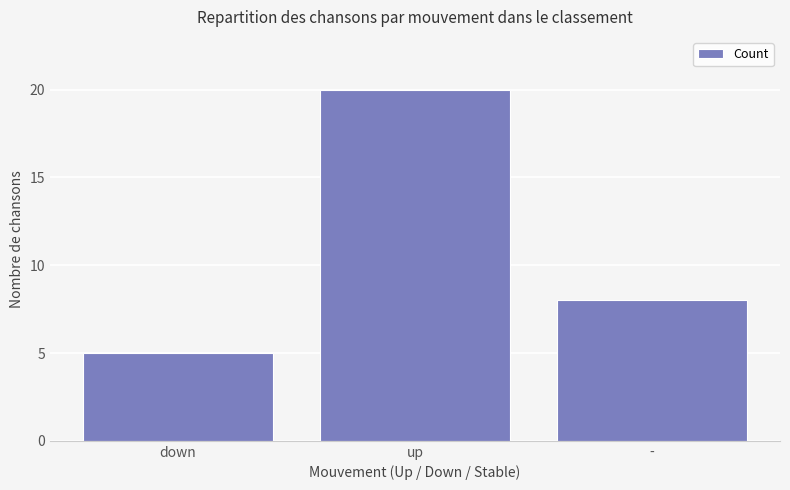

What is the change in value from down to up?

+15